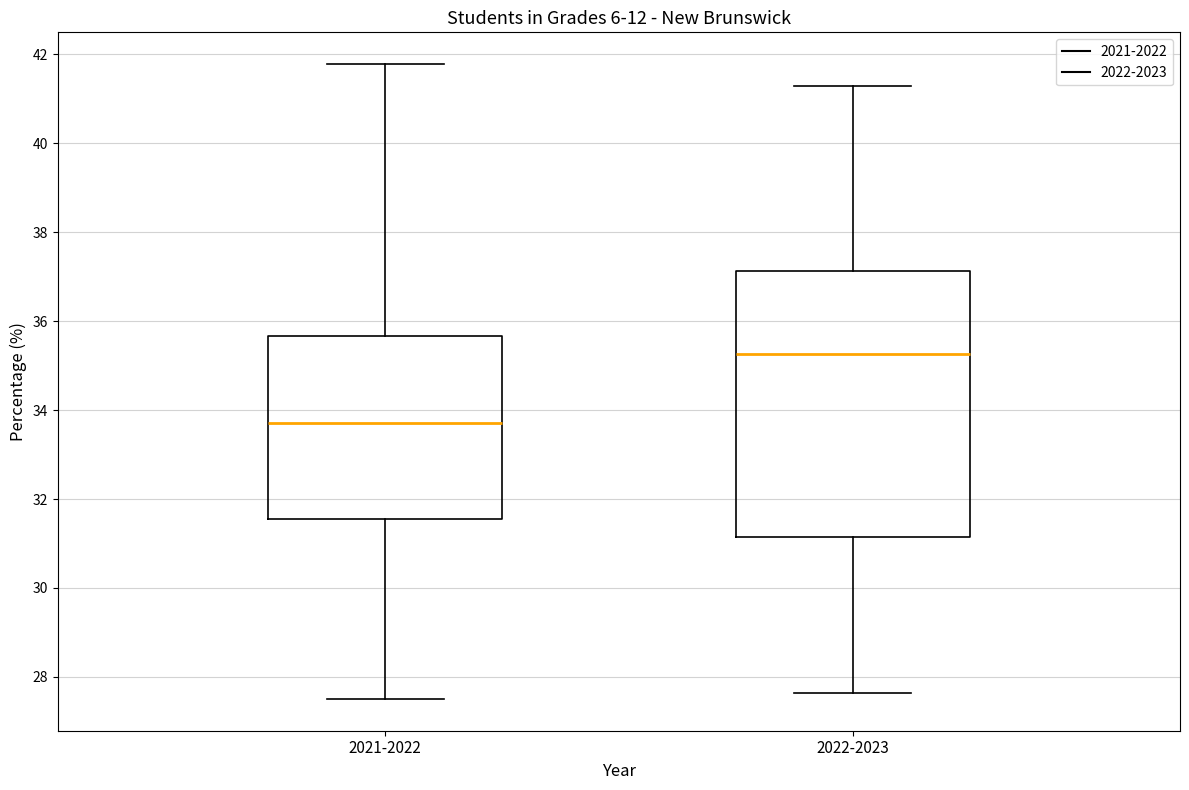

Where is the lower edge of the box for 2021-2022 on the y-axis? The values are not printed on the chart, so give them approximately, as read against the axis.

31.6